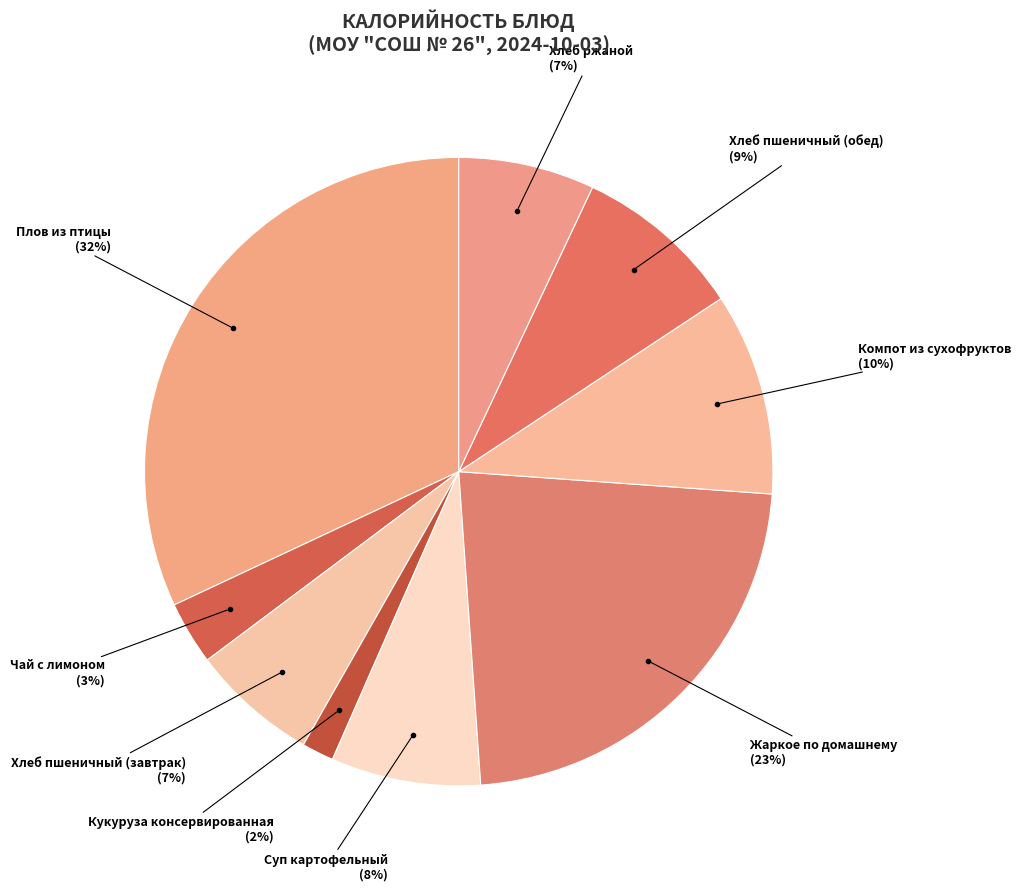

Combined, do Жаркое по домашнему and Чай с лимоном account for over 50%?

No